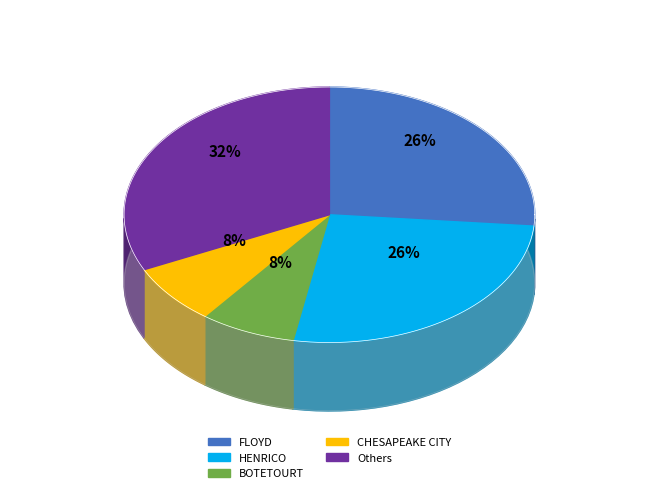

The CHESTERFIELD slice represents 1% of the pie. True or false?

False